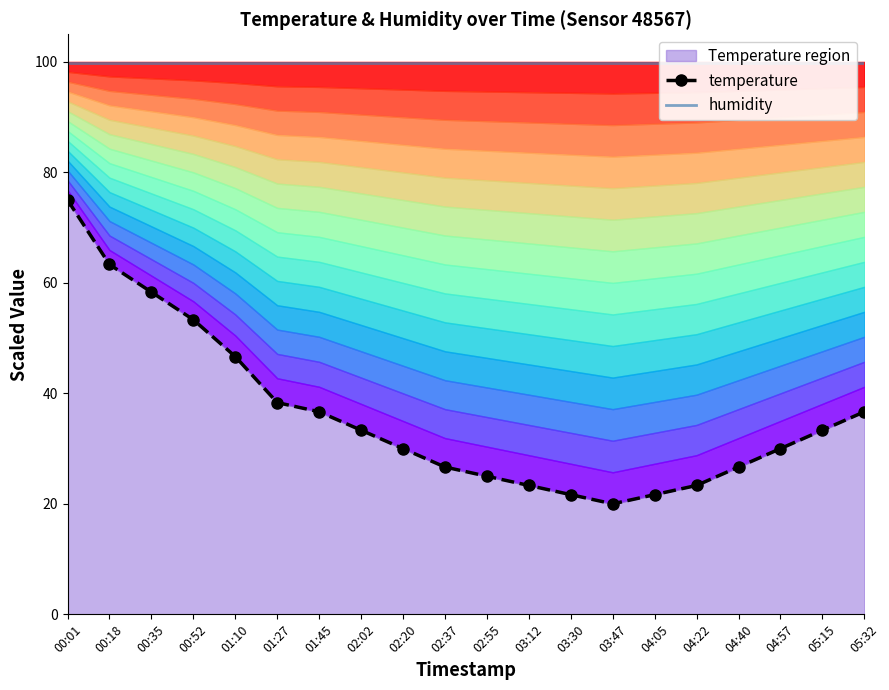

How many values in the temperature series exceed 33?

10